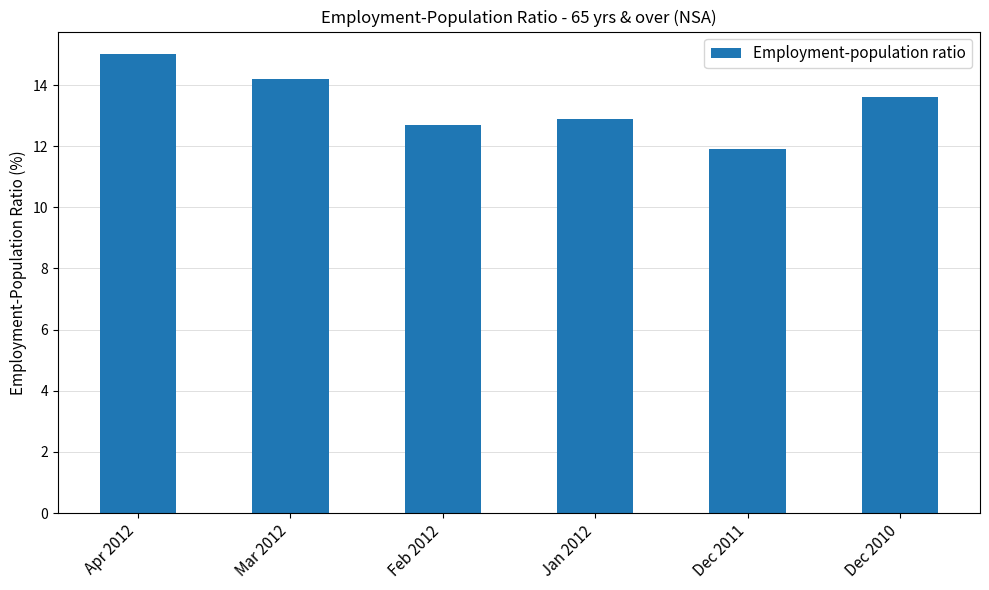

What is the change in value from Feb 2012 to Jan 2012?

+0.2